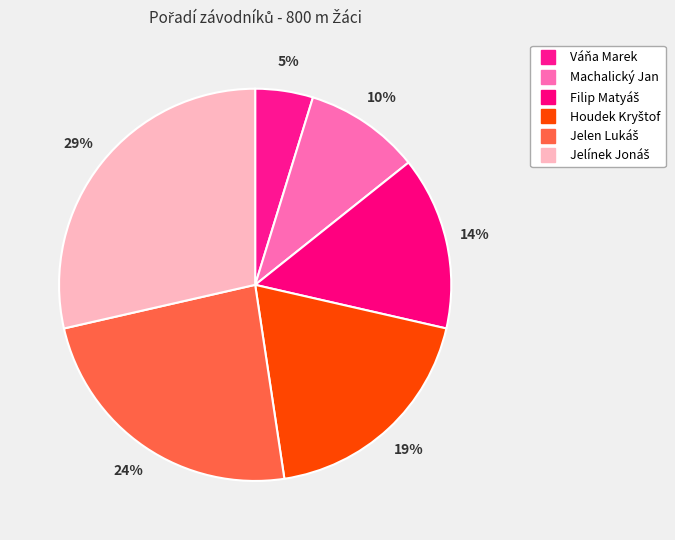

How many slices are in this pie chart?

6